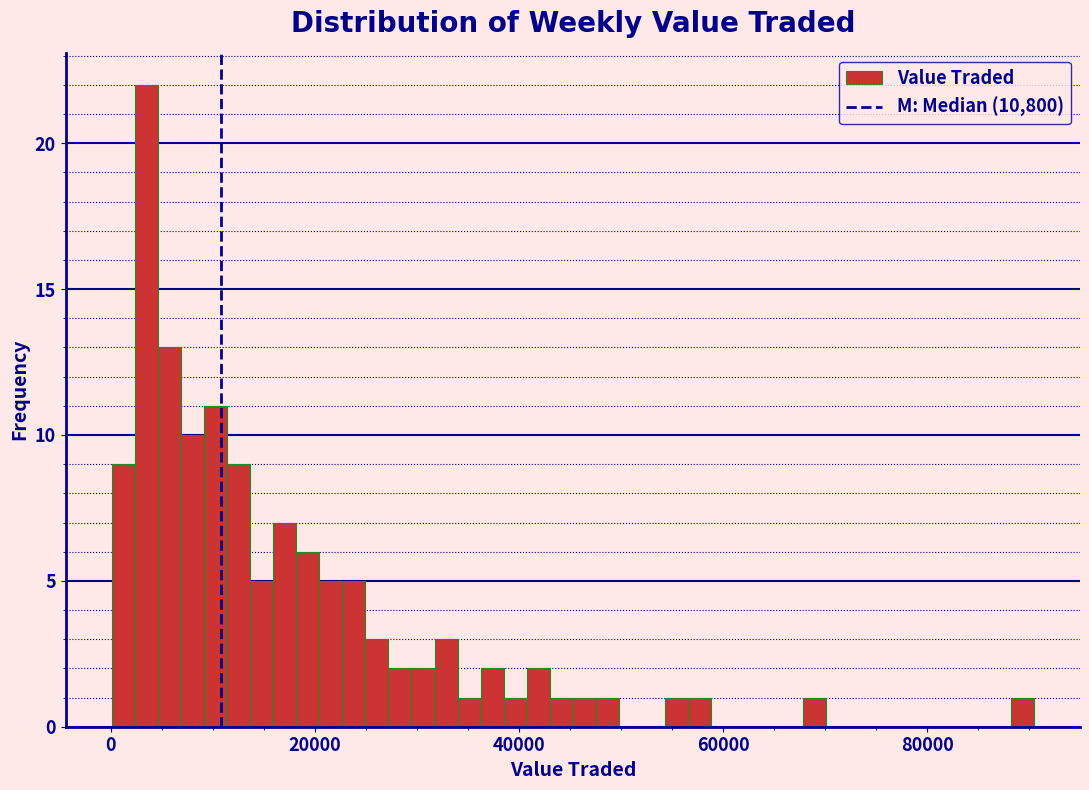

Read against the x-axis, roughly where is the centre of the tallest bar?

4000